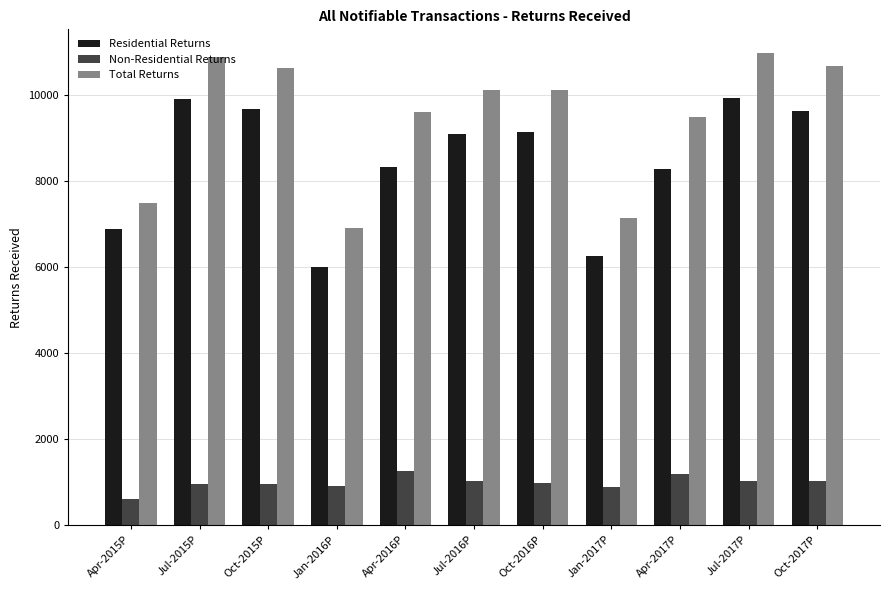

What is the spread (max minus min) of values at Apr-2017P?

8290